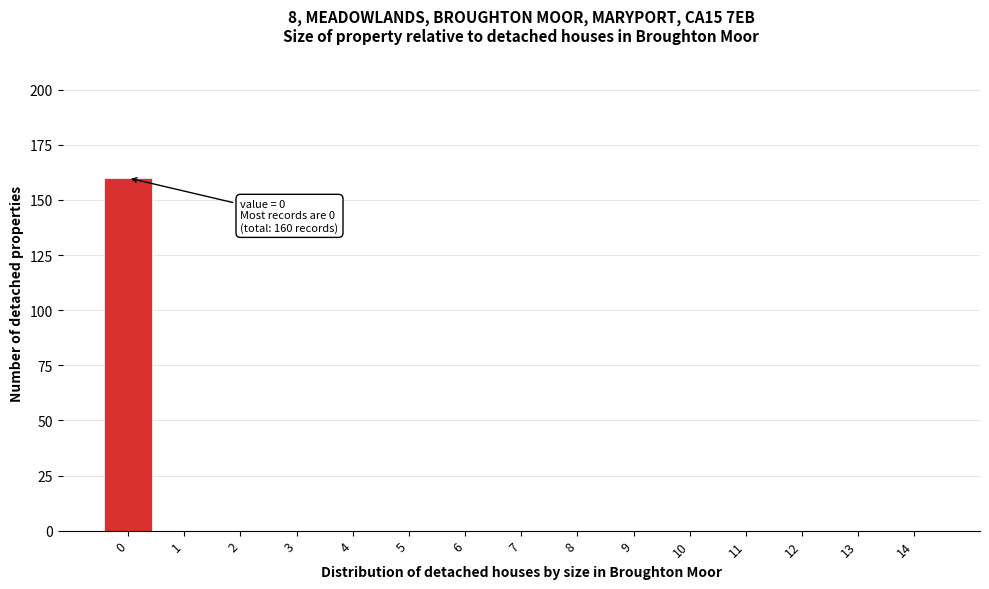

Which range on the x-axis has the tallest bar?

-0.5 to 0.5